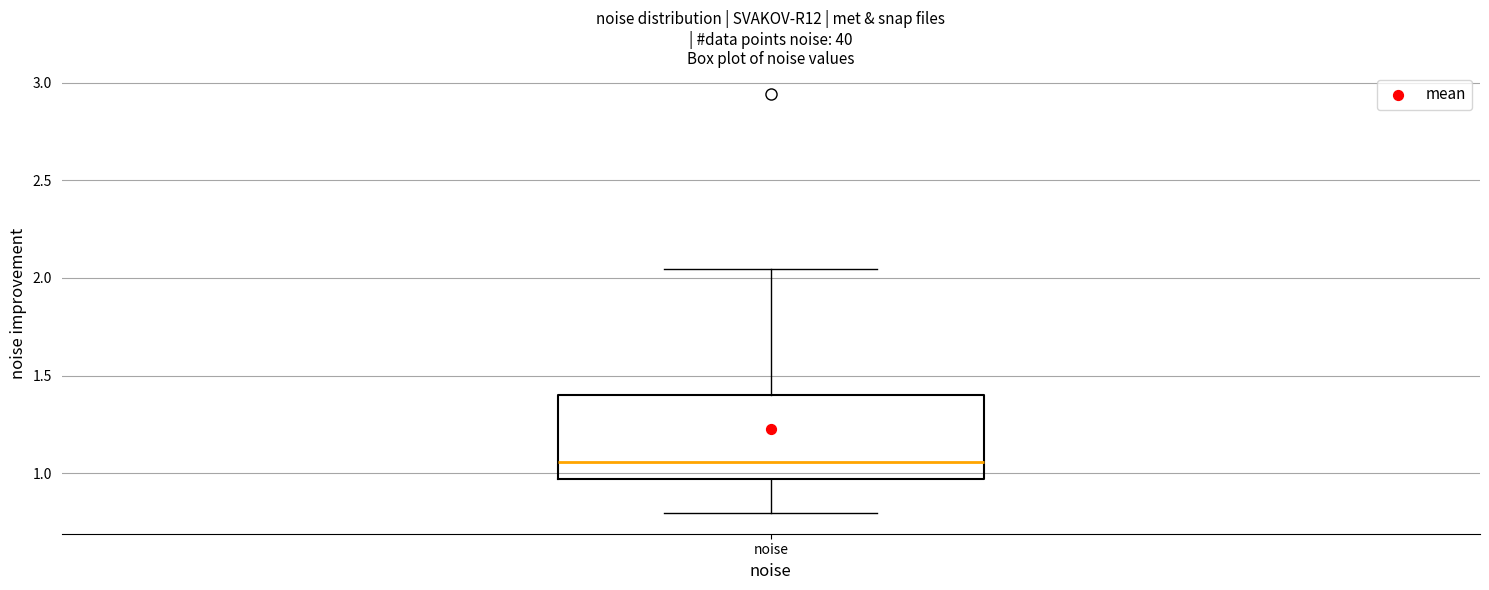

Read this box plot against the y-axis: the position of the median line, the range covered by the box, and the ends of both whiskers. The values are not printed on the chart, so give them approximately, as read against the axis.

median 1.05, box 0.95 to 1.40, whiskers 0.80 to 2.05